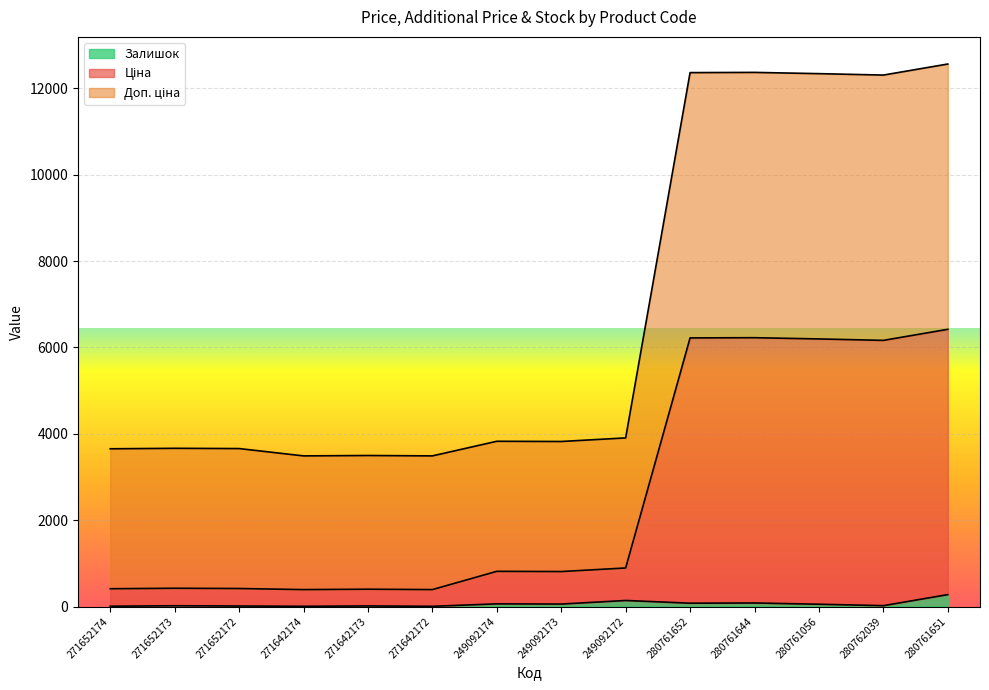

List the series in order of their peak value, lowest first.

Залишок, Ціна, Доп. ціна